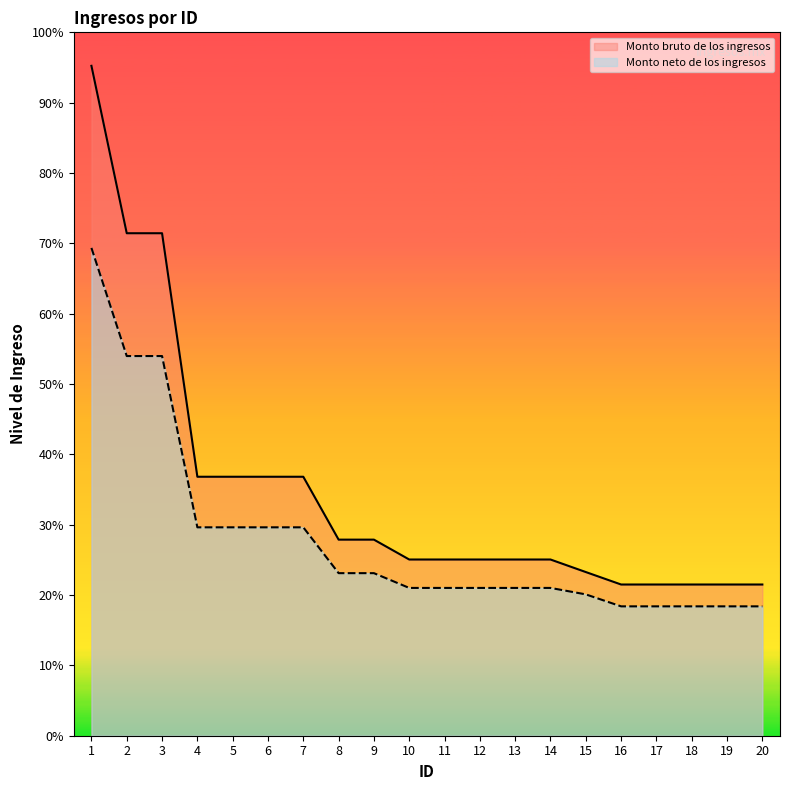

True or false: Monto neto de los ingresos has a value of 19773.2 at 5.

True